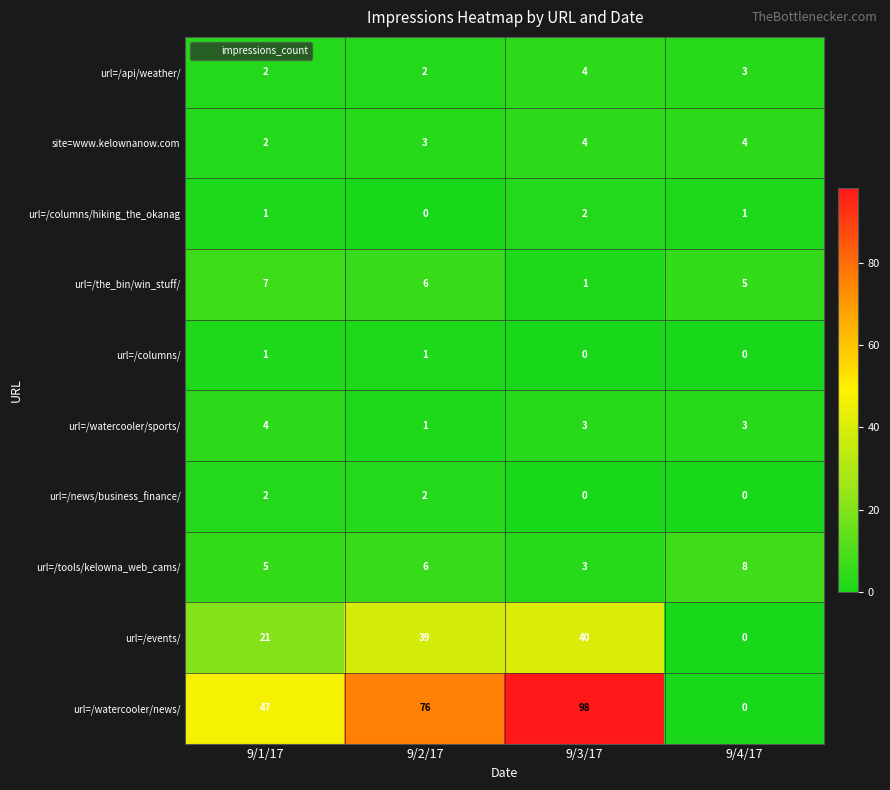

Which series has the largest range (max minus min)?

url=/watercooler/news/